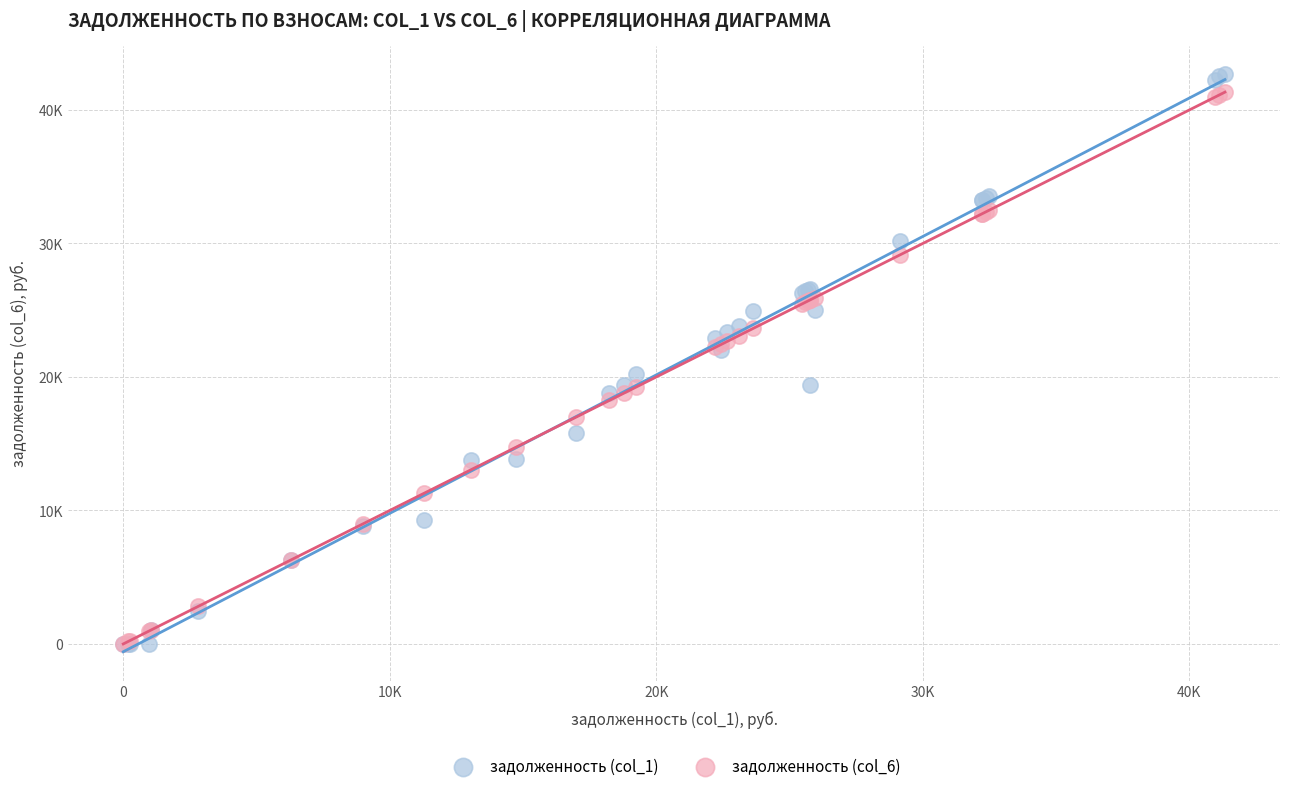

Which series has the widest spread of Y values?

задолженность (col_1)